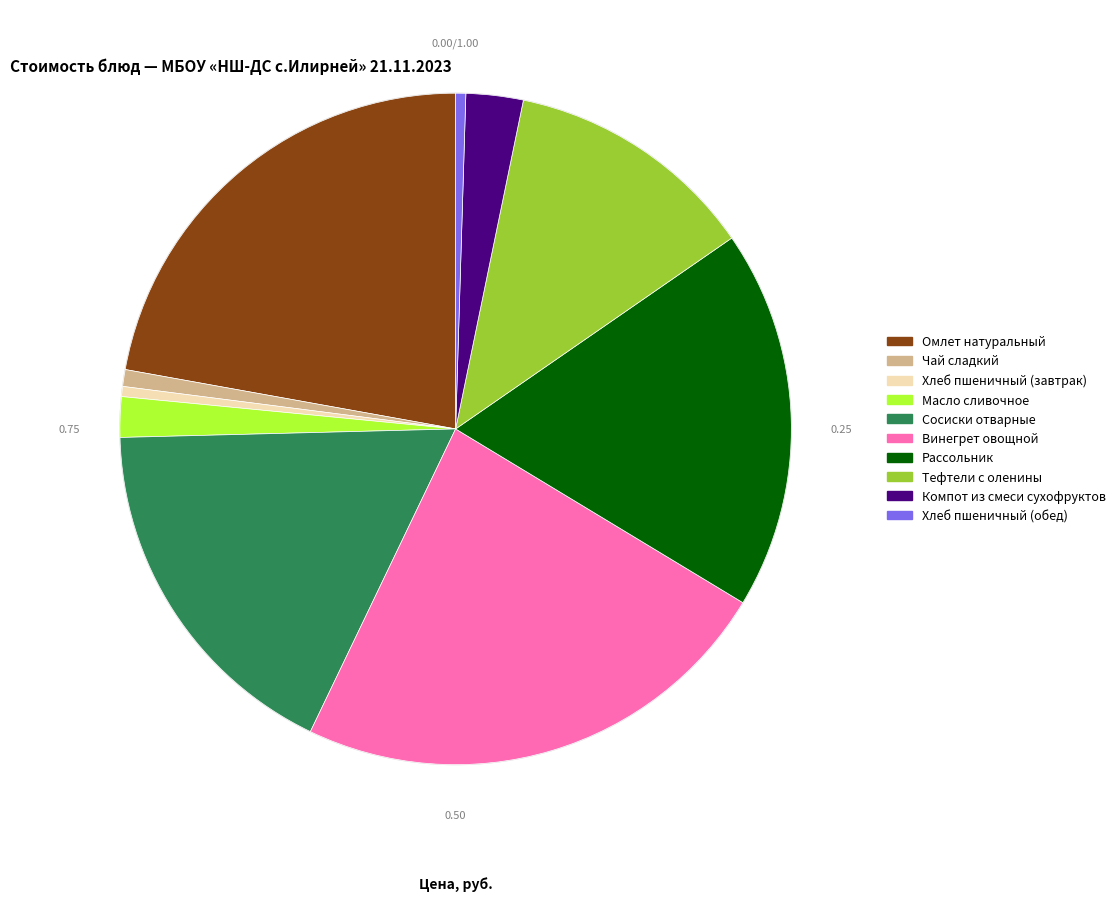

To the nearest percent, what is the combined percentage of Масло сливочное and Омлет натуральный?

24%